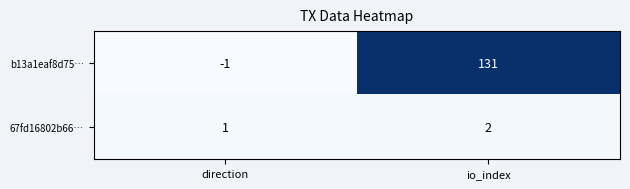

Between direction and io_index, which series saw the biggest shift?

b13a1eaf8d75…